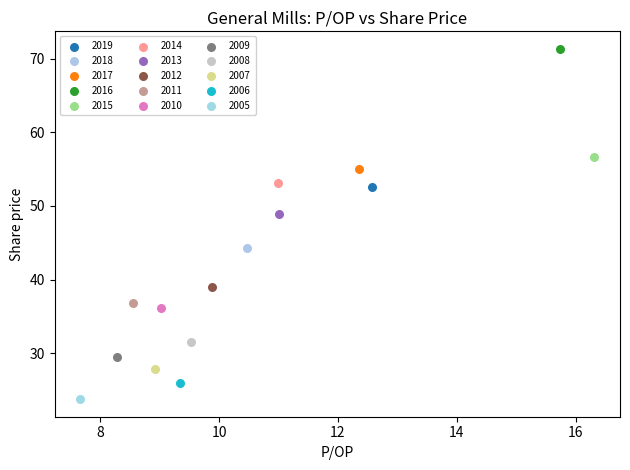

What are all the series names shown in the legend?

2019, 2018, 2017, 2016, 2015, 2014, 2013, 2012, 2011, 2010, 2009, 2008, 2007, 2006, 2005